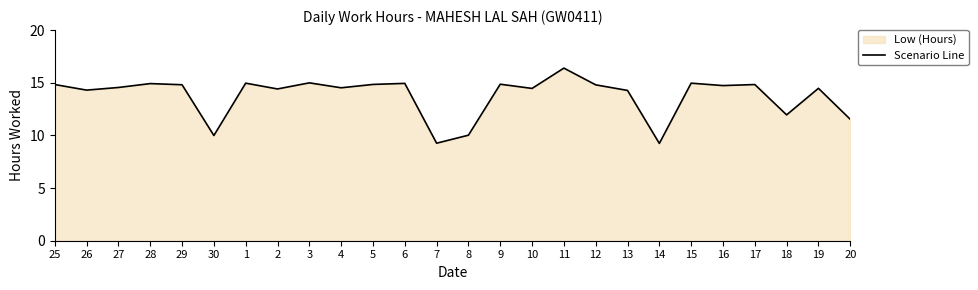

Rank the categories by value from lowest to highest.

14, 7, 30, 8, 20, 18, 13, 26, 2, 10, 19, 4, 27, 16, 12, 29, 25, 17, 5, 9, 28, 6, 1, 15, 3, 11